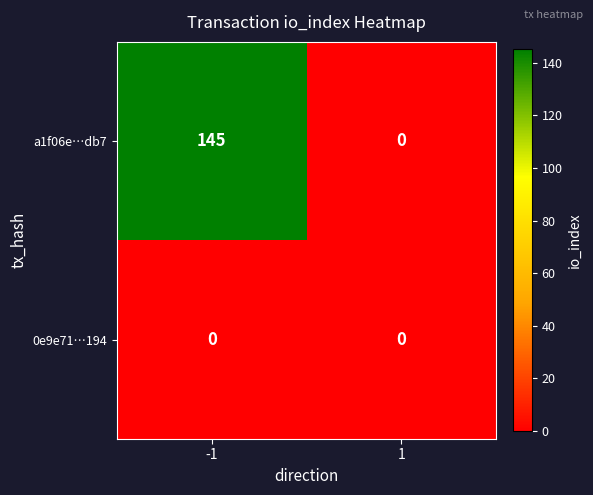

At how many categories does at least one series exceed 38?

1